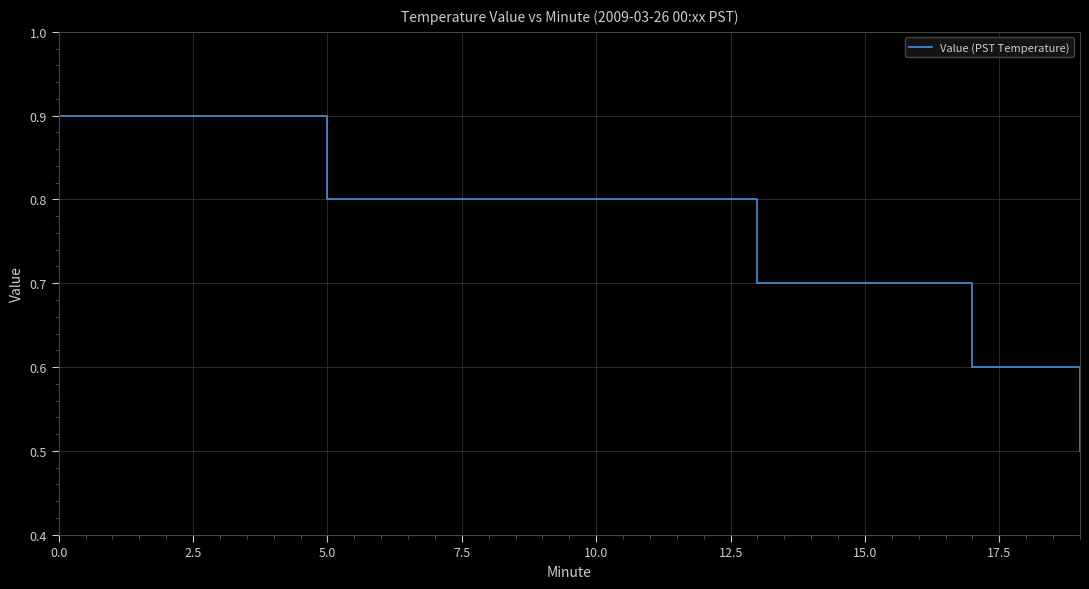

What is the greatest value displayed?

0.9